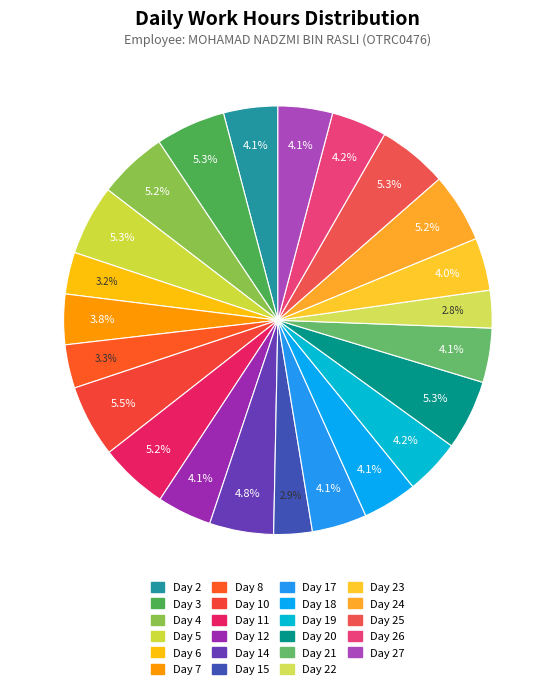

To the nearest percent, what is the average slice percentage?

4%